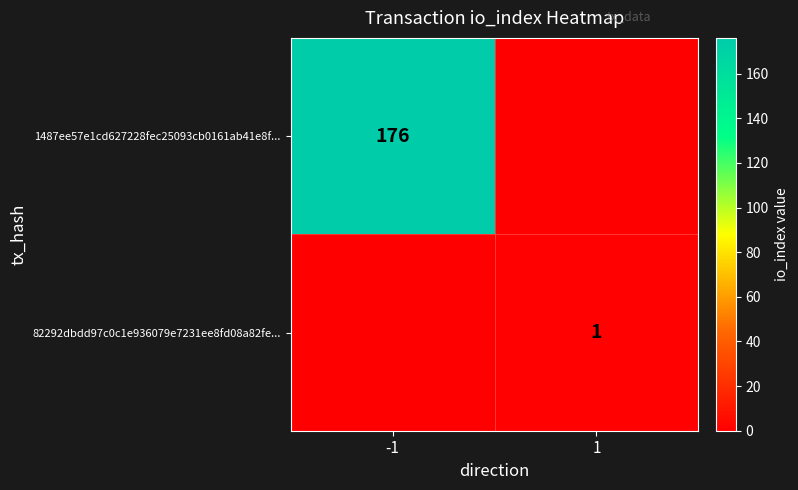

What is the spread (max minus min) of values at 1?

1